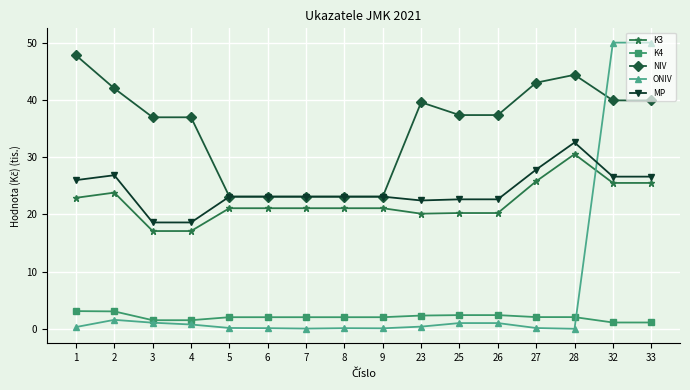

Where does the NIV series first go above 37?

1